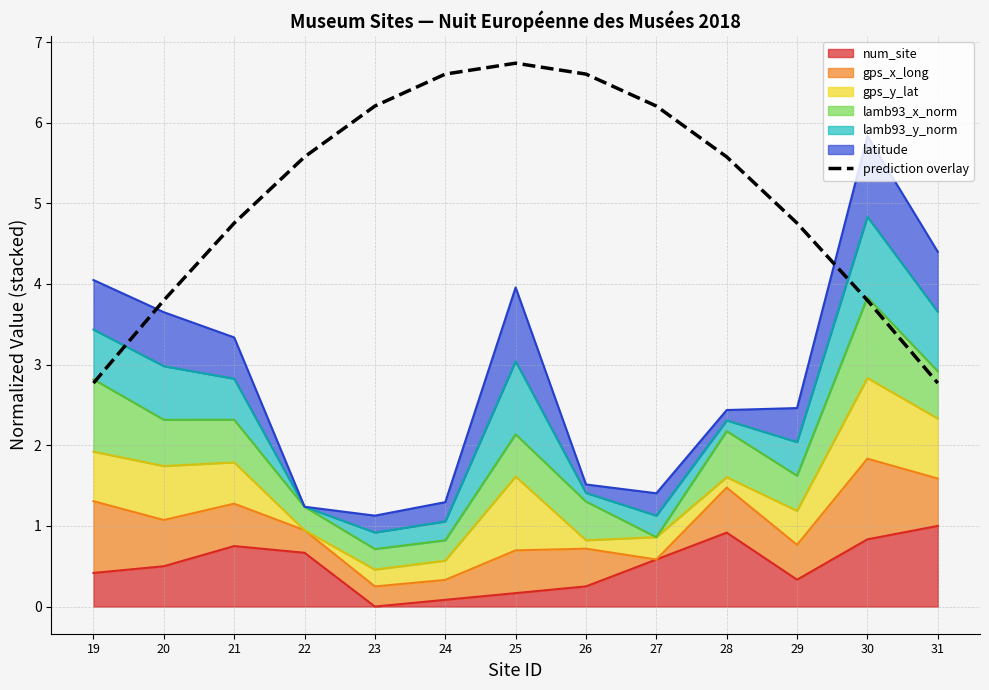

What is the maximum value shown in the chart?

6.7